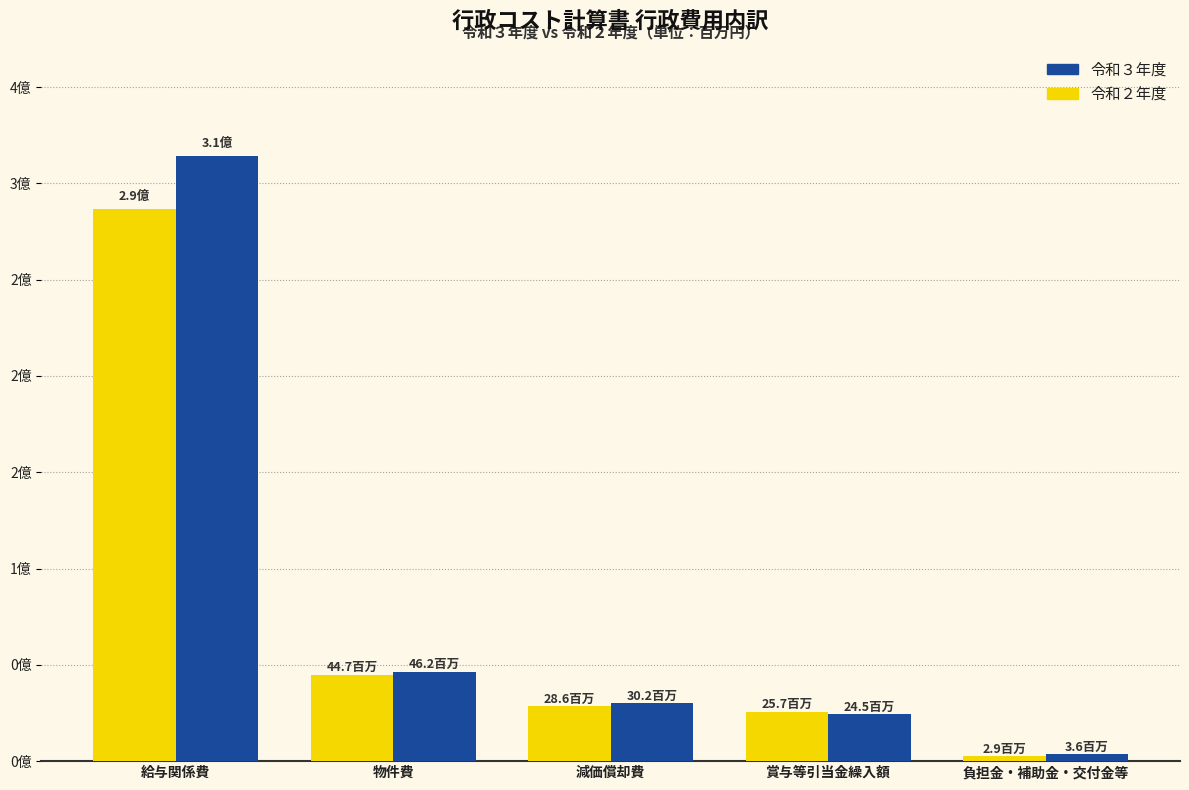

What are all the series names shown in the legend?

令和３年度, 令和２年度